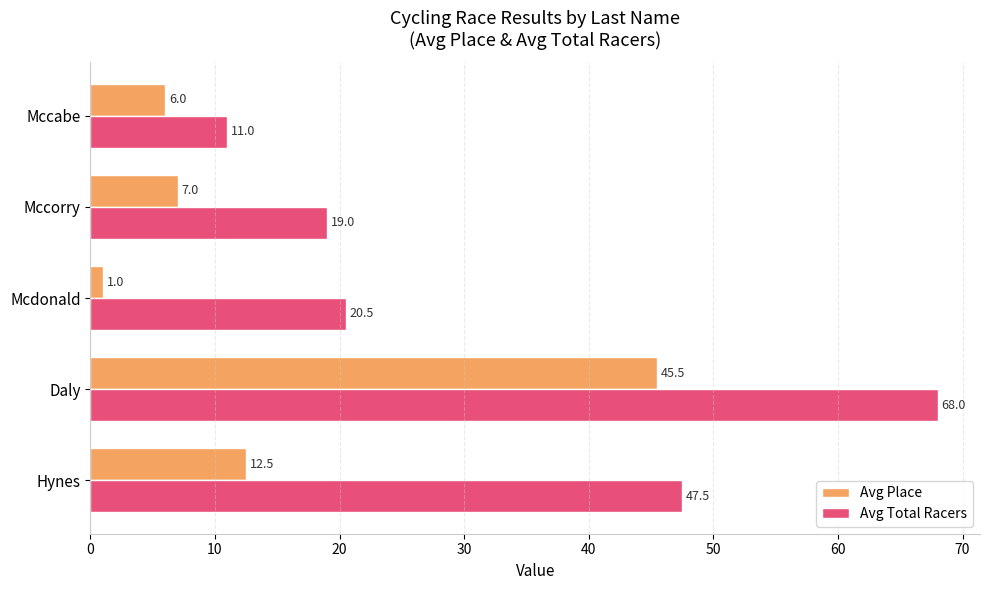

Where is Avg Total Racers nearest to the value 39?

Hynes